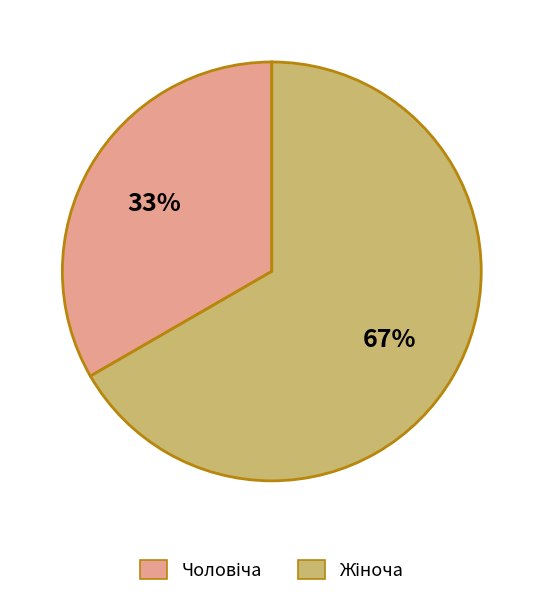

How many slices are in this pie chart?

2